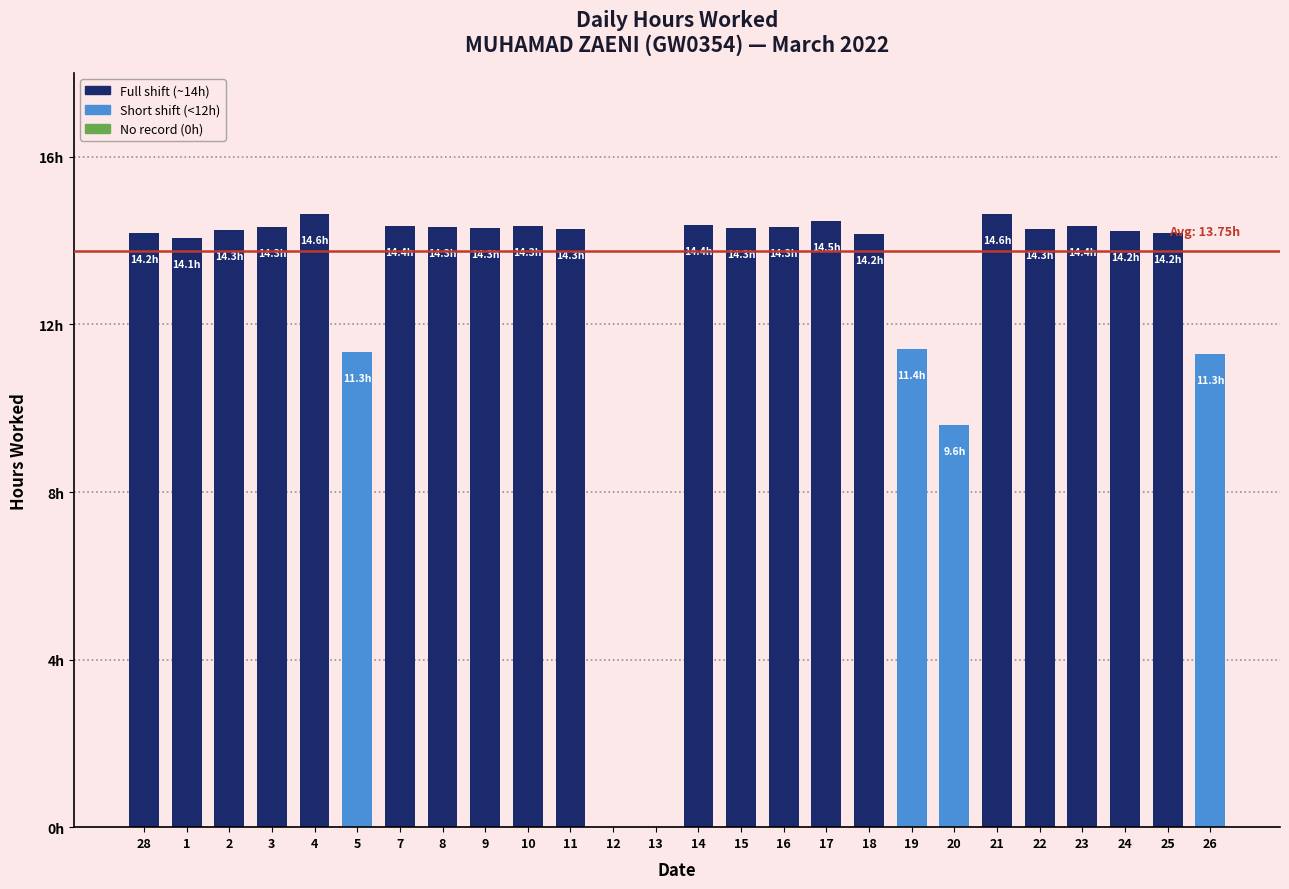

How many bars are there in total?

26